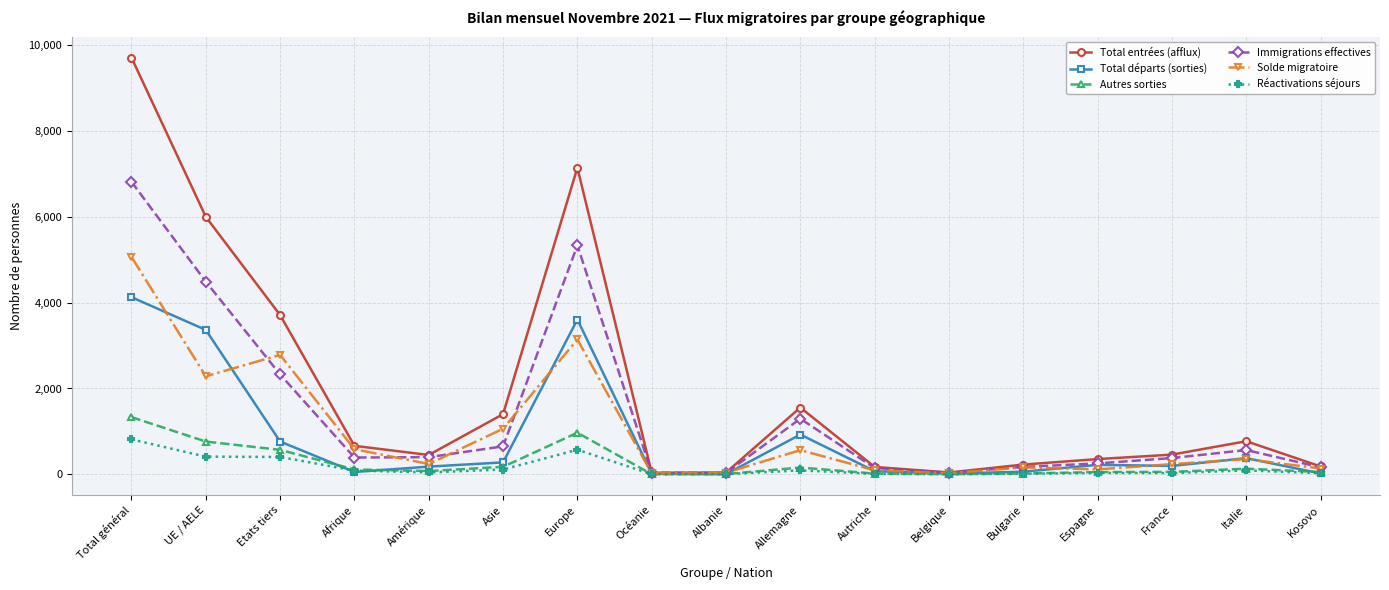

Which label corresponds to the largest value in the chart?

Total général